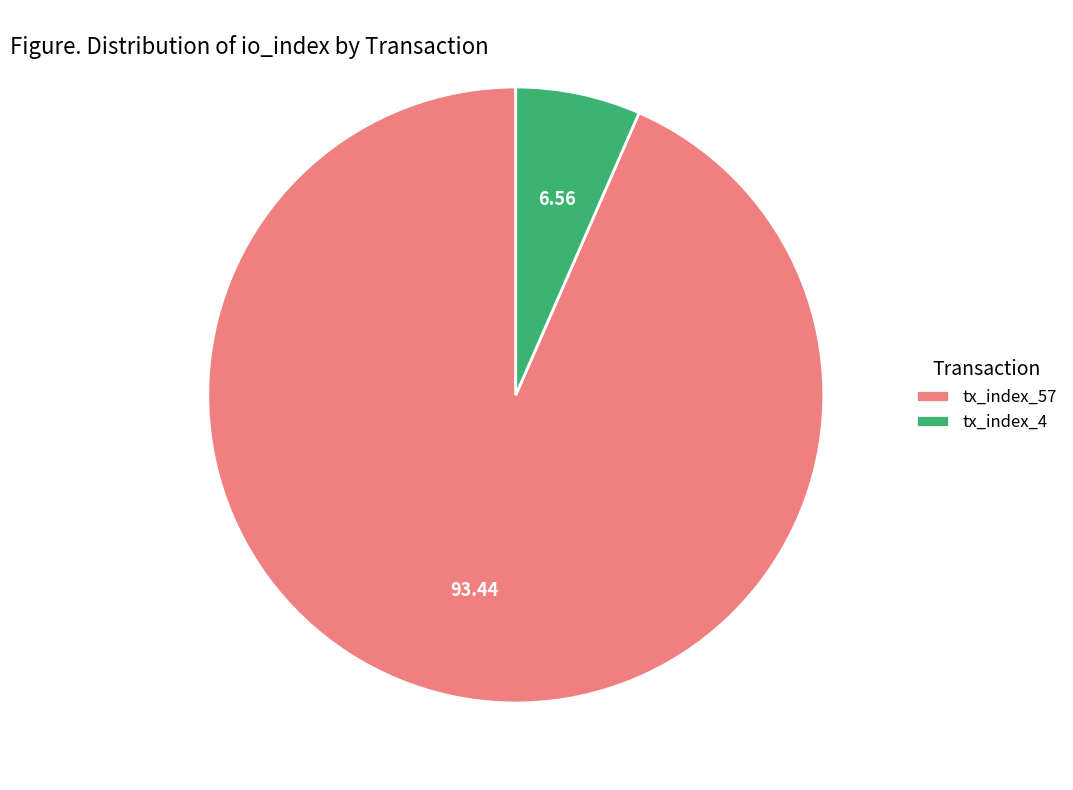

Count the number of slices in the pie.

2